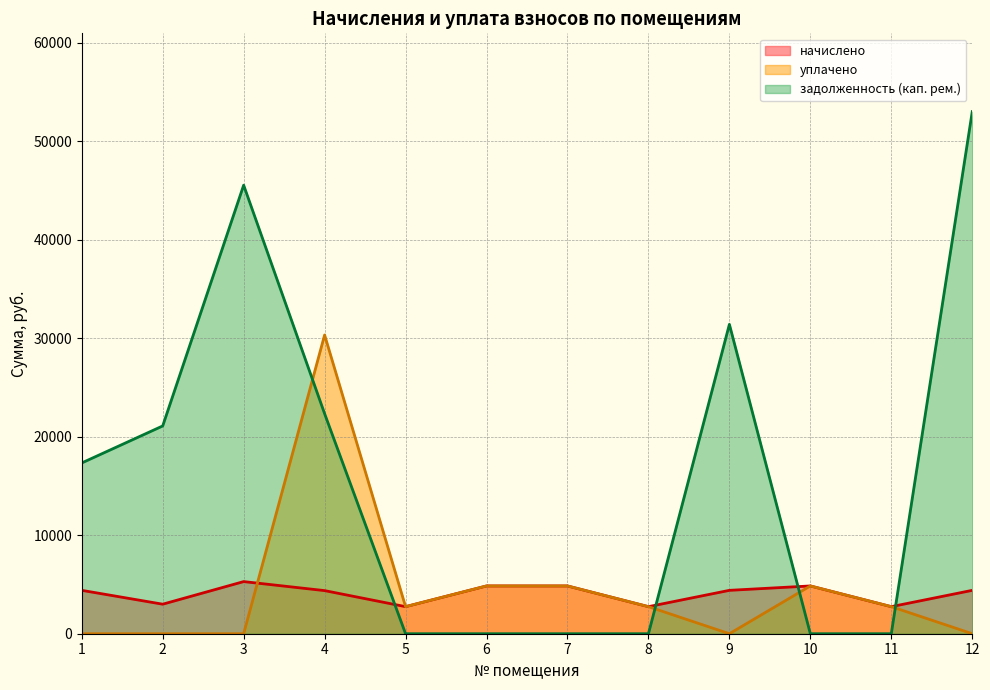

Reading left to right, transcribe all the data shown in this chart.

начислено: 1=4404.0	2=2997.6	3=5292.1	4=4376.2	5=2747.8	6=4851.1	7=4851.1	8=2747.8	9=4404.0	10=4851.1	11=2747.8	12=4404.0
уплачено: 1=0.0	2=0.0	3=0.0	4=30330.6	5=2747.8	6=4851.1	7=4851.1	8=2747.8	9=0.0	10=4851.1	11=2747.8	12=0.0
задолженность (кап. рем.): 1=17338.4	2=21094.6	3=45538.8	4=22339.8	5=0.0	6=0.0	7=0.0	8=0.0	9=31410.0	10=0.0	11=0.0	12=53004.3